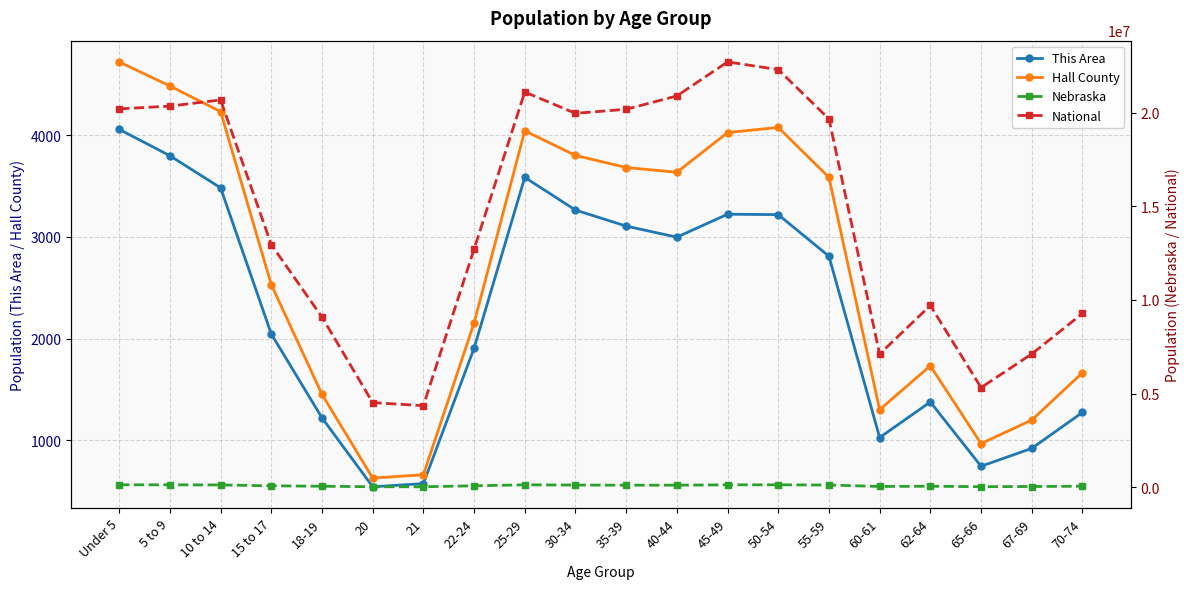

Which series has the widest spread of values?

National